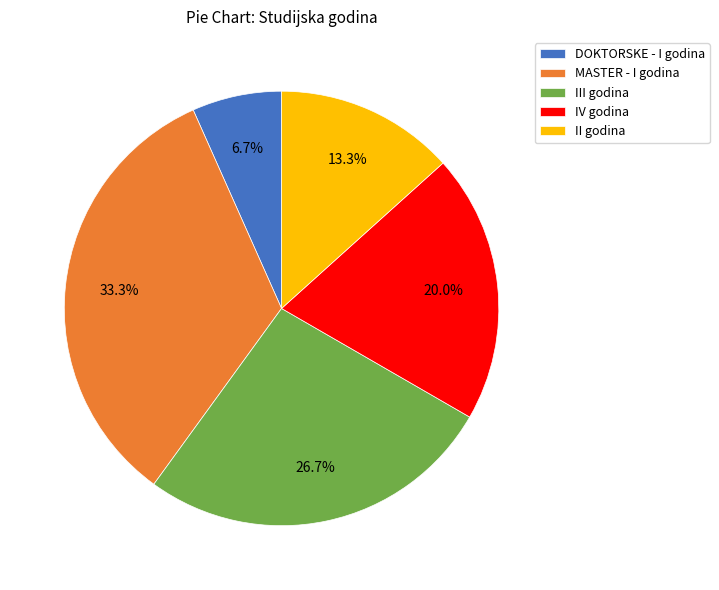

Between III godina and II godina, which is larger?

III godina